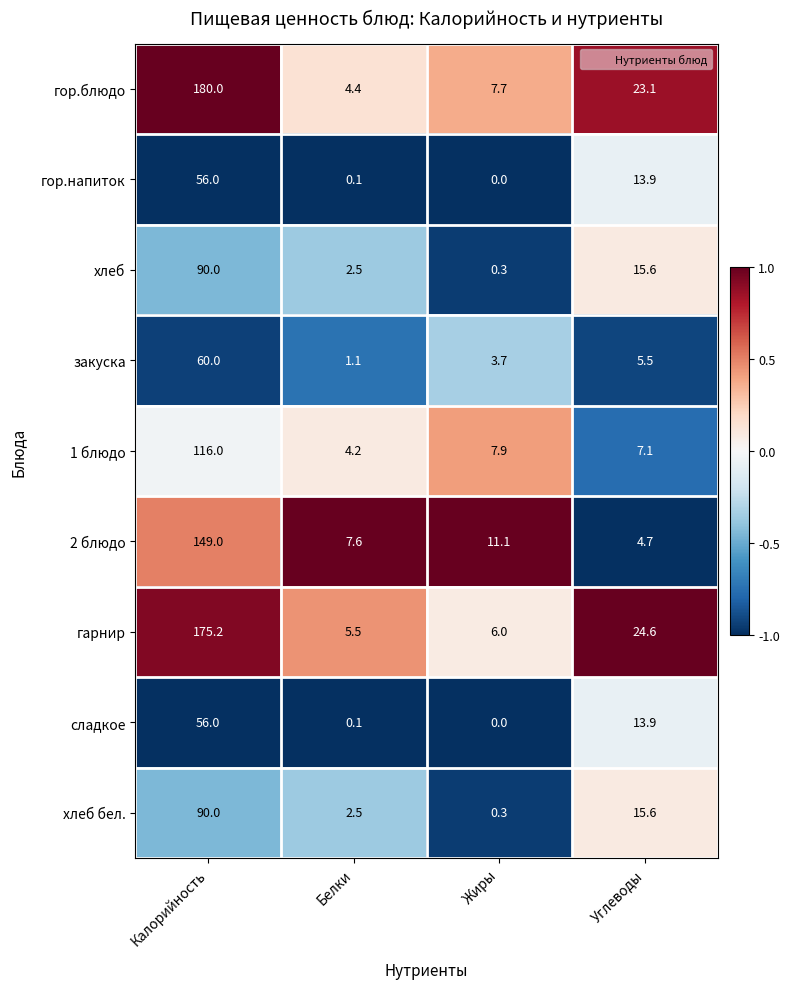

What is the minimum value shown in the chart?

0.0